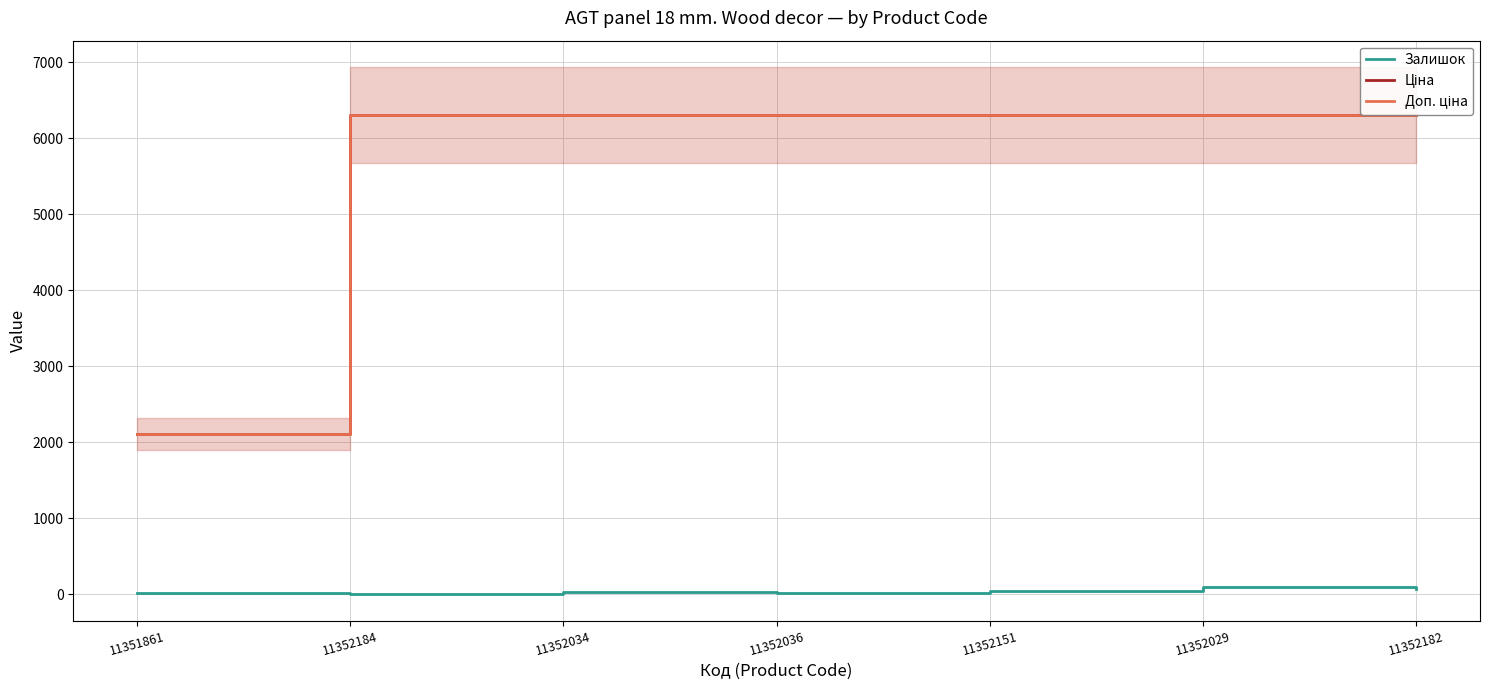

At how many categories does at least one series exceed 4833?

6